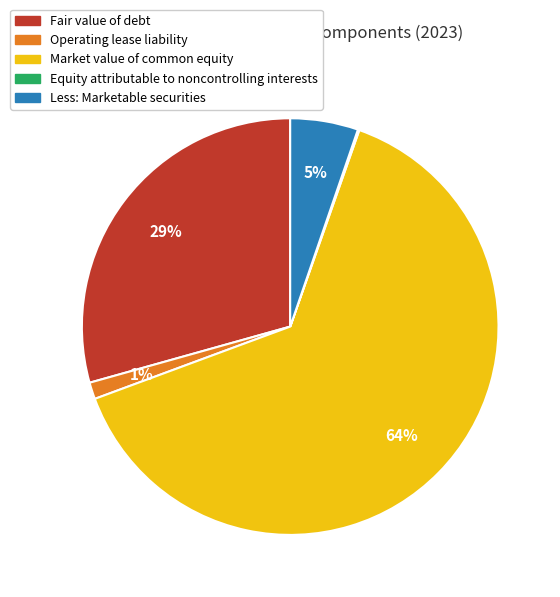

To the nearest percent, what is the difference between the Less: Marketable securities and Operating lease liability slice percentages?

4%